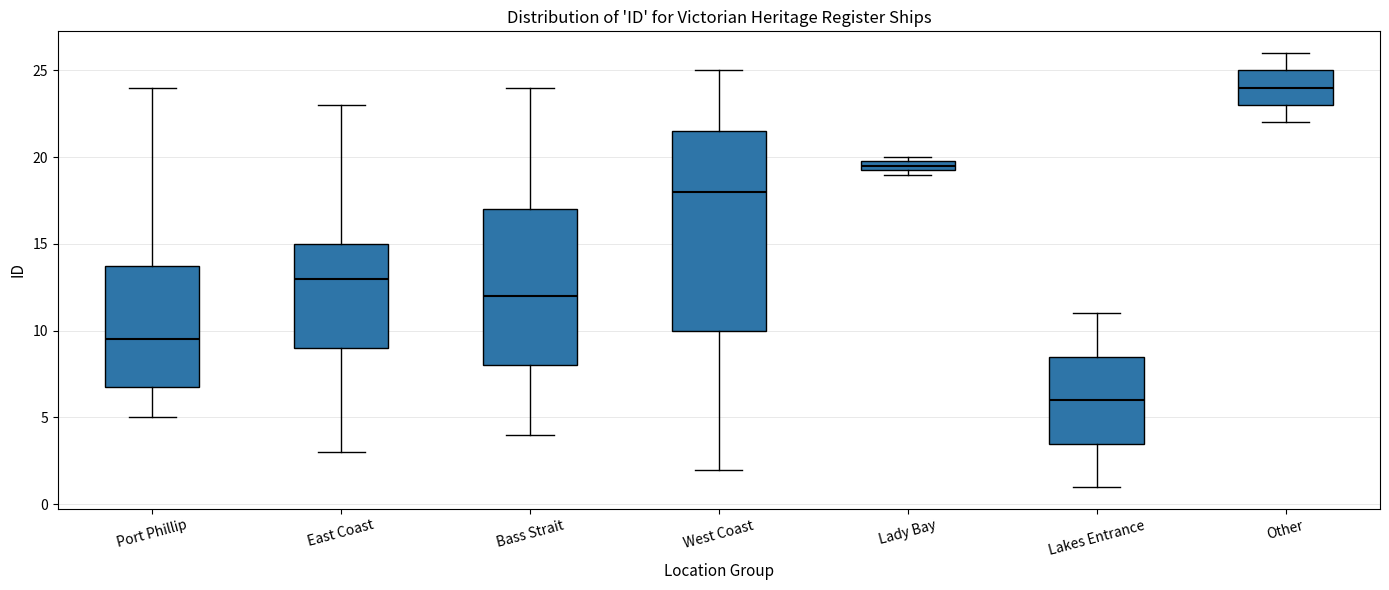

Where is the upper edge of the box for Lady Bay on the y-axis? The values are not printed on the chart, so give them approximately, as read against the axis.

20.0